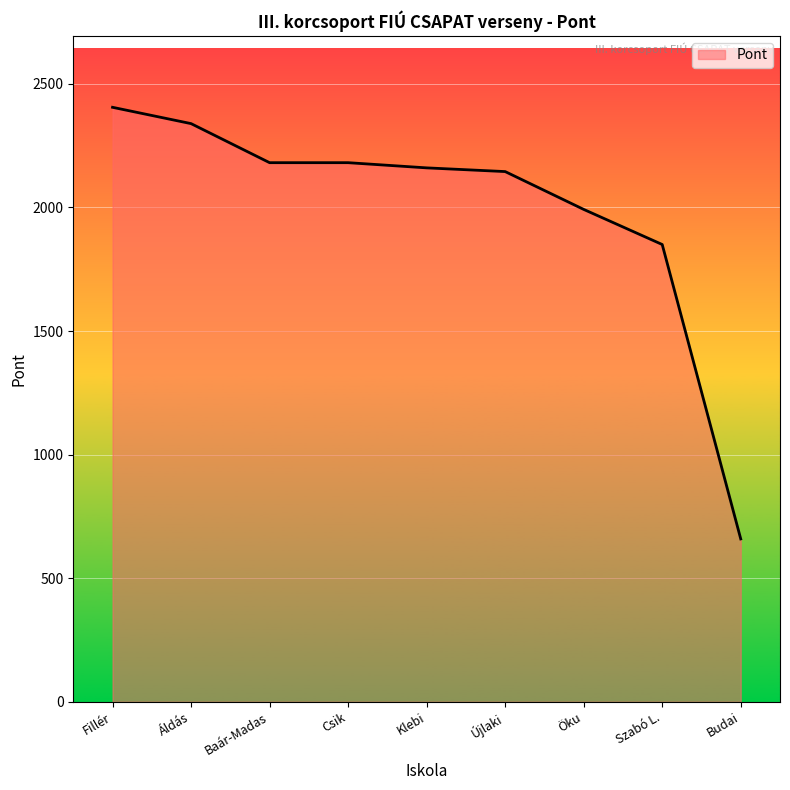

Reading left to right, transcribe all the data shown in this chart.

Fillér=2405	Áldás=2339	Baár-Madas=2181	Csik=2181	Klebi=2160	Újlaki=2145	Öku=1992	Szabó L.=1850	Budai=659